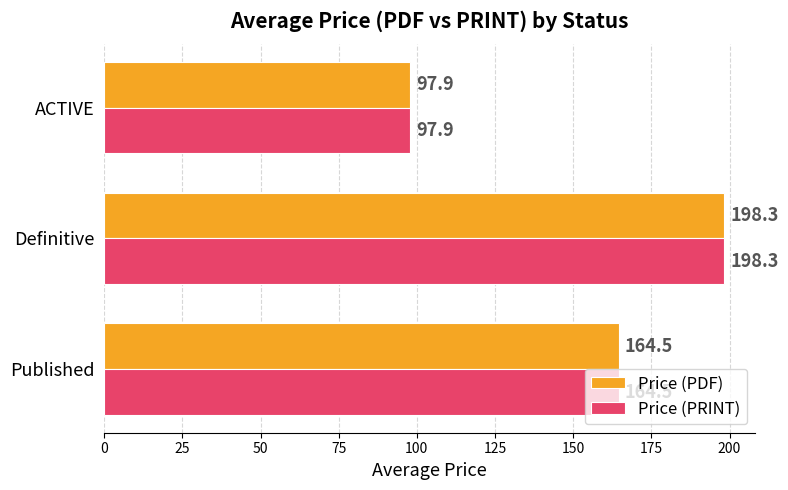

What is the greatest value displayed?

198.3